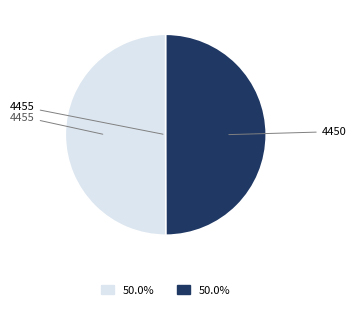

What is the majority slice?

4455